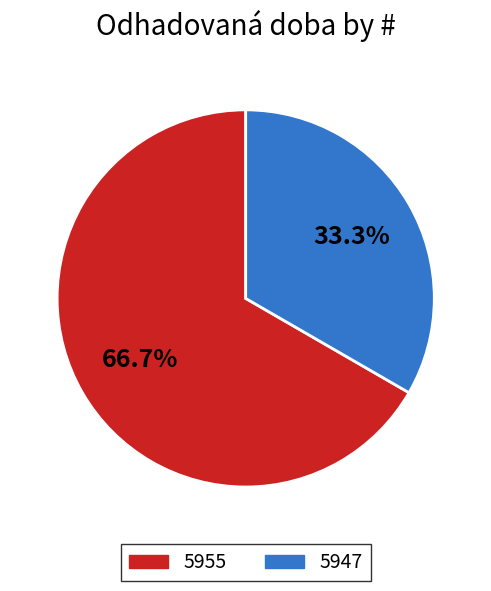

The 5955 slice represents 61% of the pie. True or false?

False